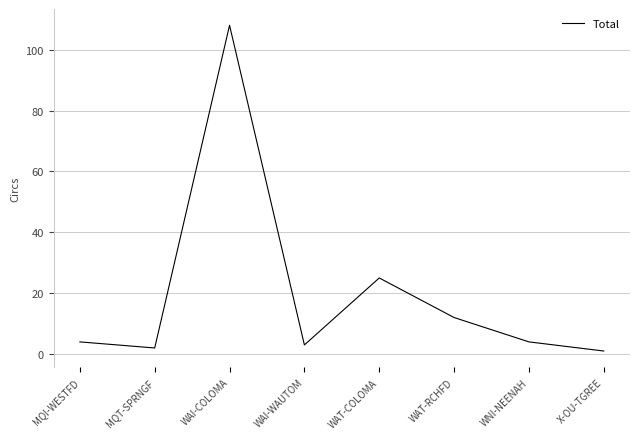

What is the ratio of the value at WNI-NEENAH to the value at X-OU-TGREE?

4.0